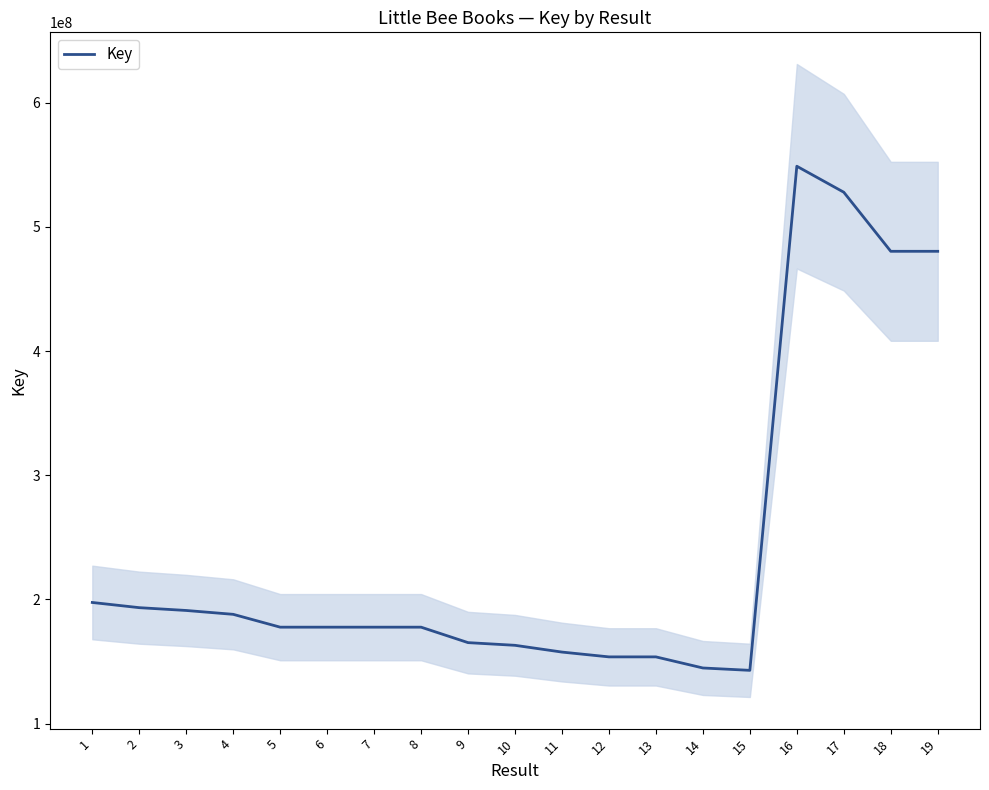

True or false: there are more than 2 points higher than both neighbors.

False